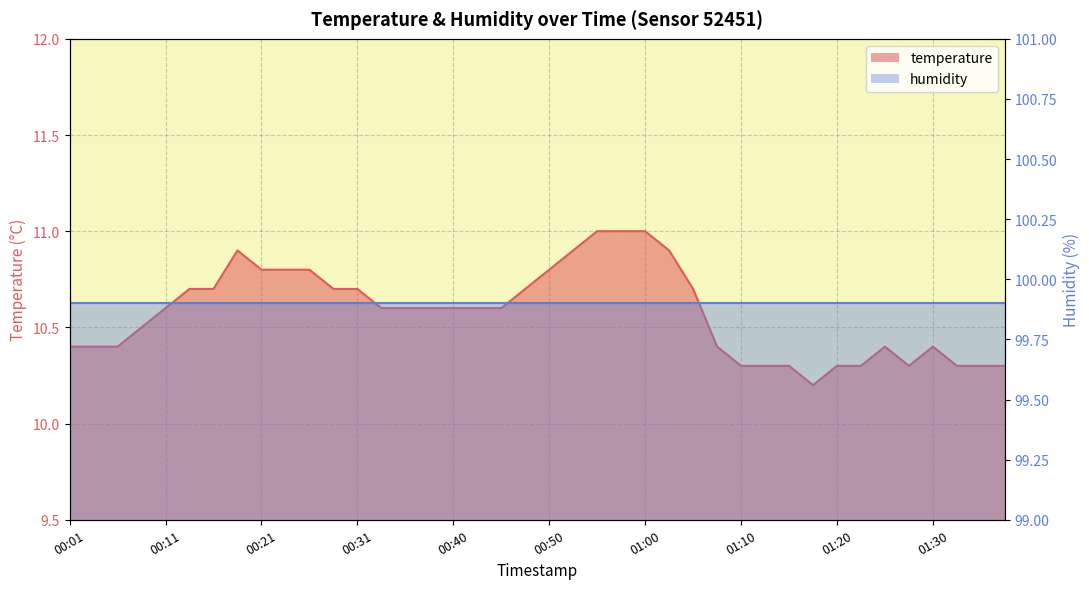

How many values are between 10 and 11?

40